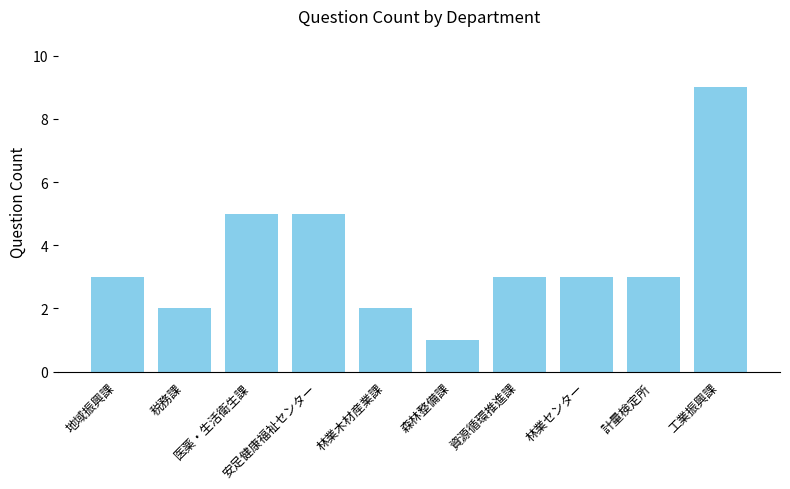

What is the smallest value displayed?

1